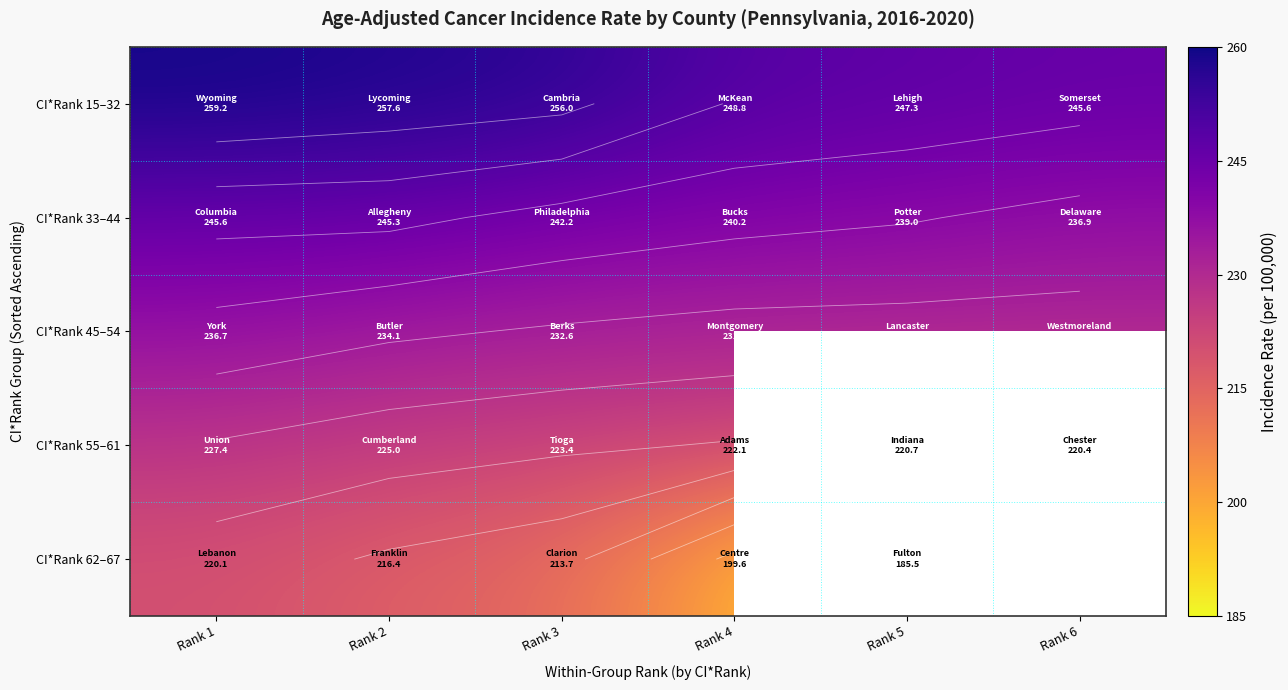

What is the difference between the second highest and minimum values in the CI*Rank 55–61 series?

4.6